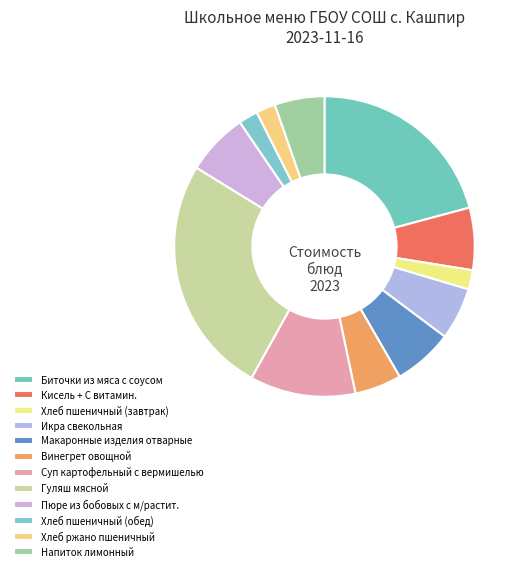

How many segments does this pie chart have?

12